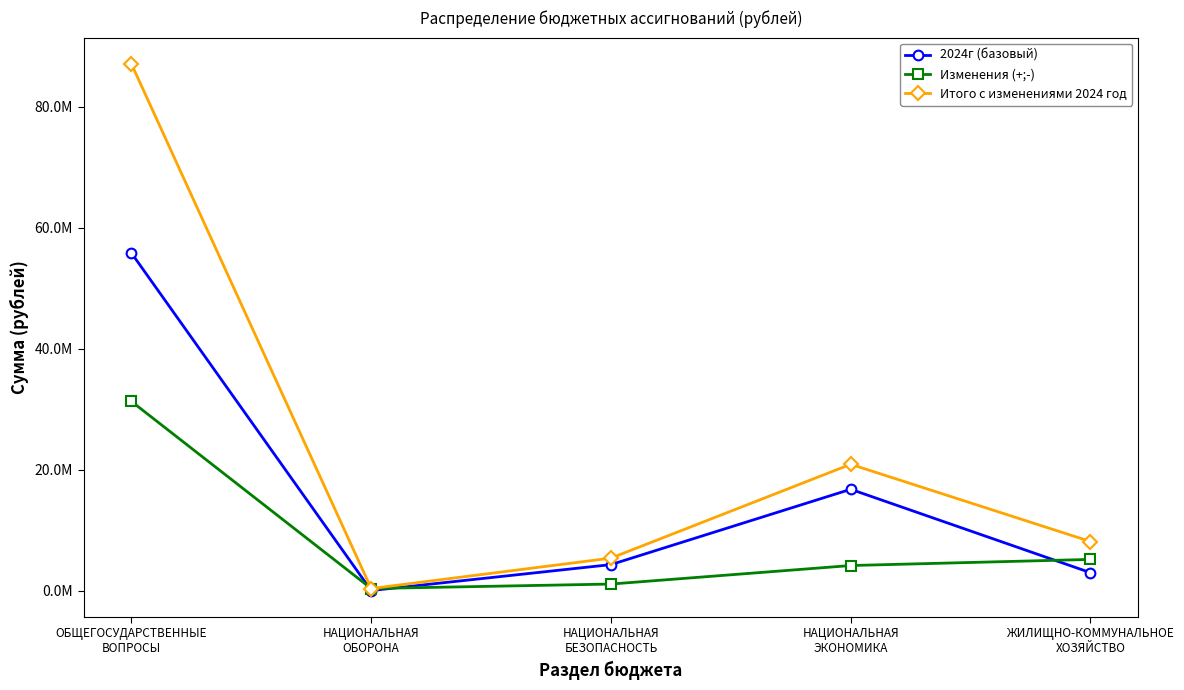

List the series in order of their overall mean, highest first.

Итого с изменениями 2024 год, 2024г (базовый), Изменения (+;-)